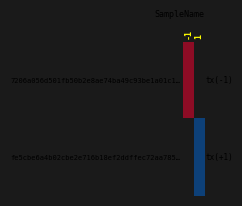

True or false: 7206a056d501fb50b2e8ae74ba49c93be1a01c1… has a value of 1042.0 at -1.

True